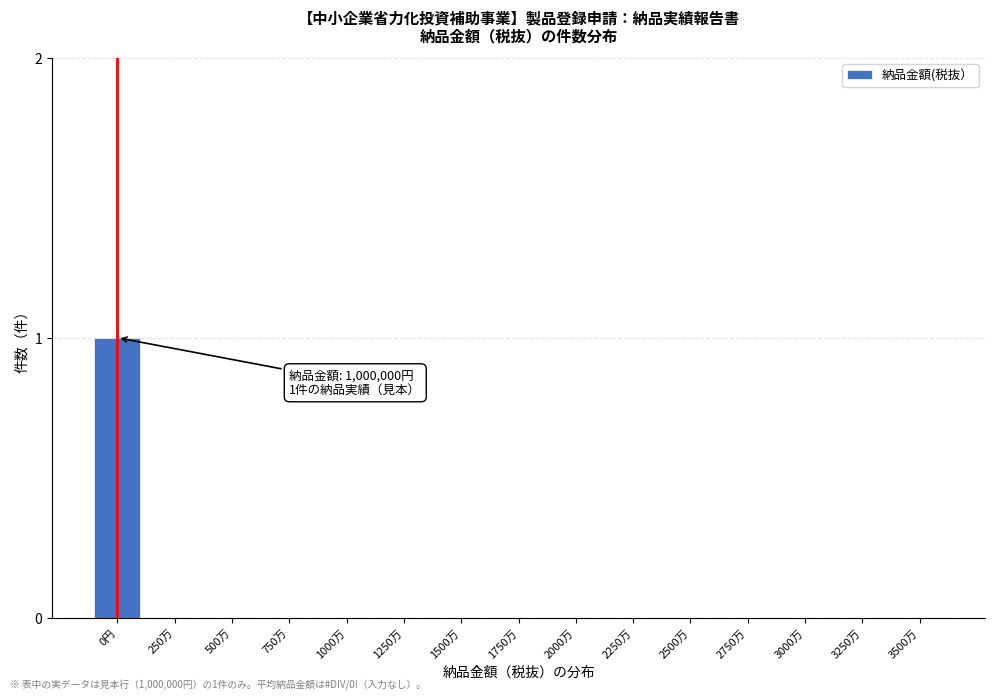

Reading left to right, list all the values displayed in this chart.

0円=1	250万=0	500万=0	750万=0	1000万=0	1250万=0	1500万=0	1750万=0	2000万=0	2250万=0	2500万=0	2750万=0	3000万=0	3250万=0	3500万=0